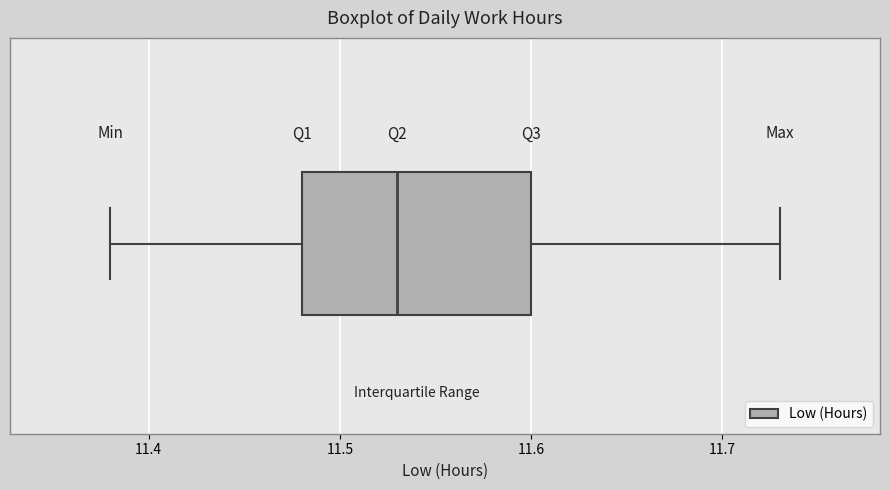

Transcribe this box plot: give where the median line is, the range the box spans, and where the two whiskers end, as read against the x-axis. The values are not printed on the chart, so give them approximately, as read against the axis.

median 11.53, box 11.48 to 11.60, whiskers 11.38 to 11.73